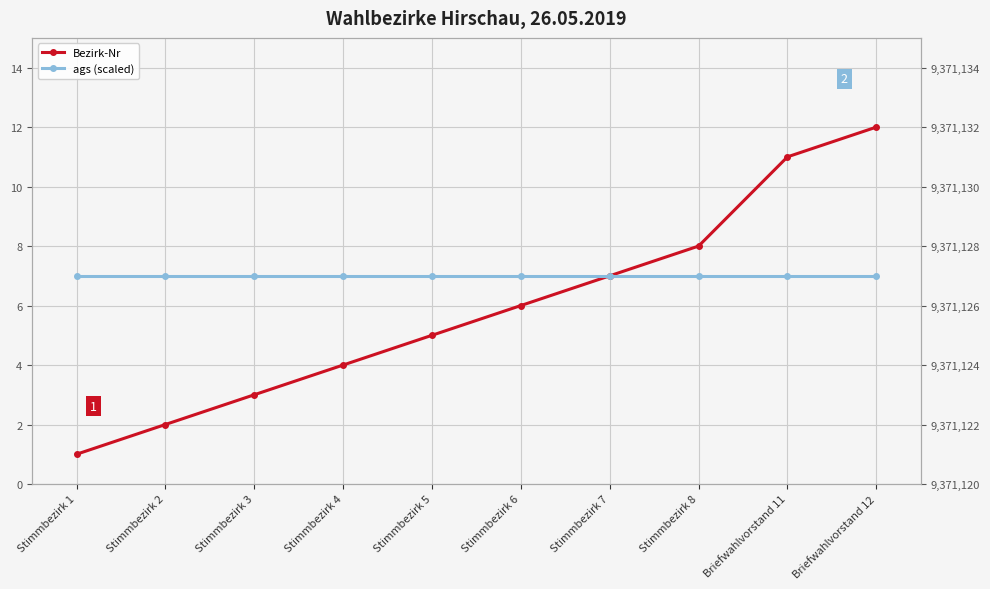

Rank the categories by ags (scaled) value from lowest to highest.

Stimmbezirk 1, Stimmbezirk 2, Stimmbezirk 3, Stimmbezirk 4, Stimmbezirk 5, Stimmbezirk 6, Stimmbezirk 7, Stimmbezirk 8, Briefwahlvorstand 11, Briefwahlvorstand 12